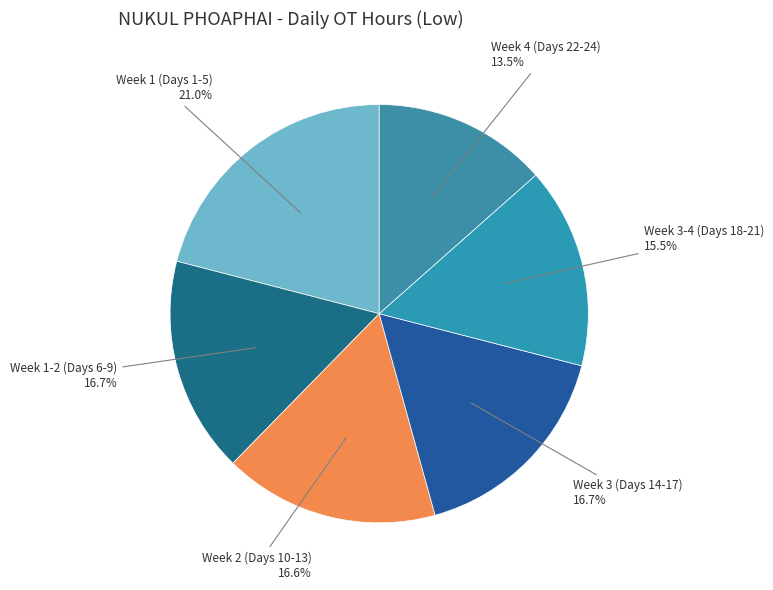

How many segments does this pie chart have?

6